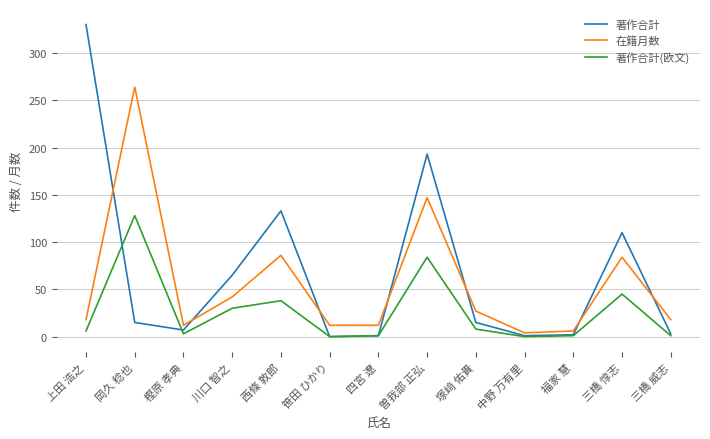

What is the difference between the highest and lowest values at 上田 浩之?

324